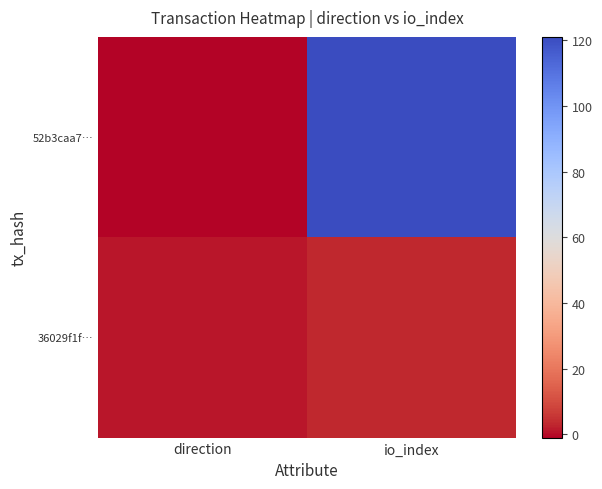

What is the maximum value shown in the chart?

121